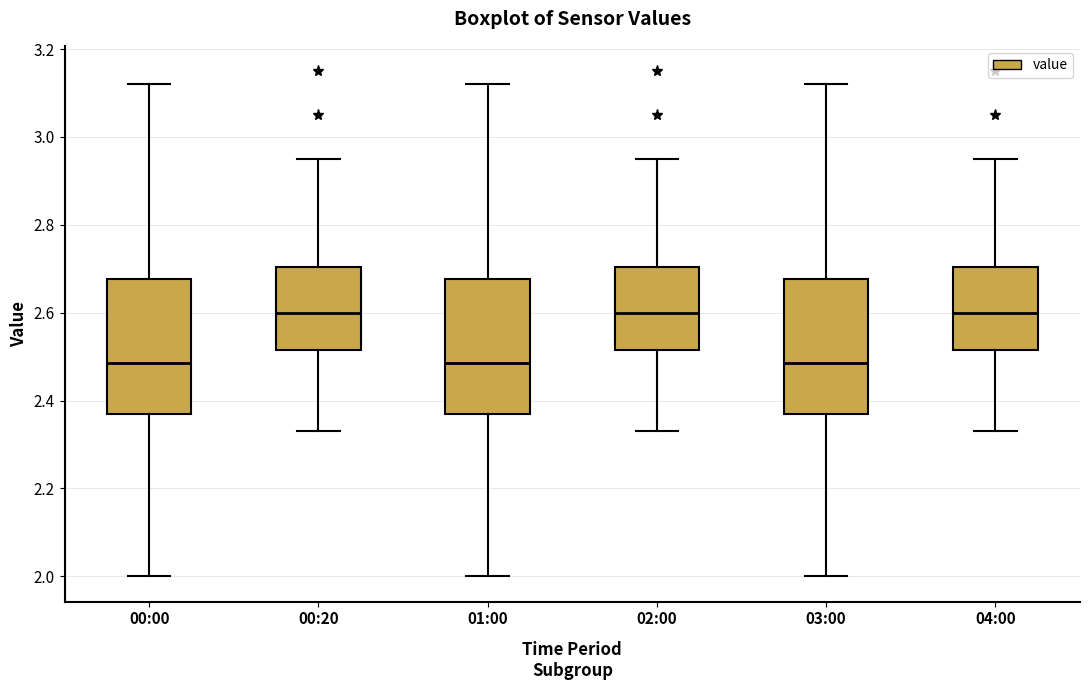

Where is the upper edge of the box for 01:00 on the y-axis? The values are not printed on the chart, so give them approximately, as read against the axis.

2.68